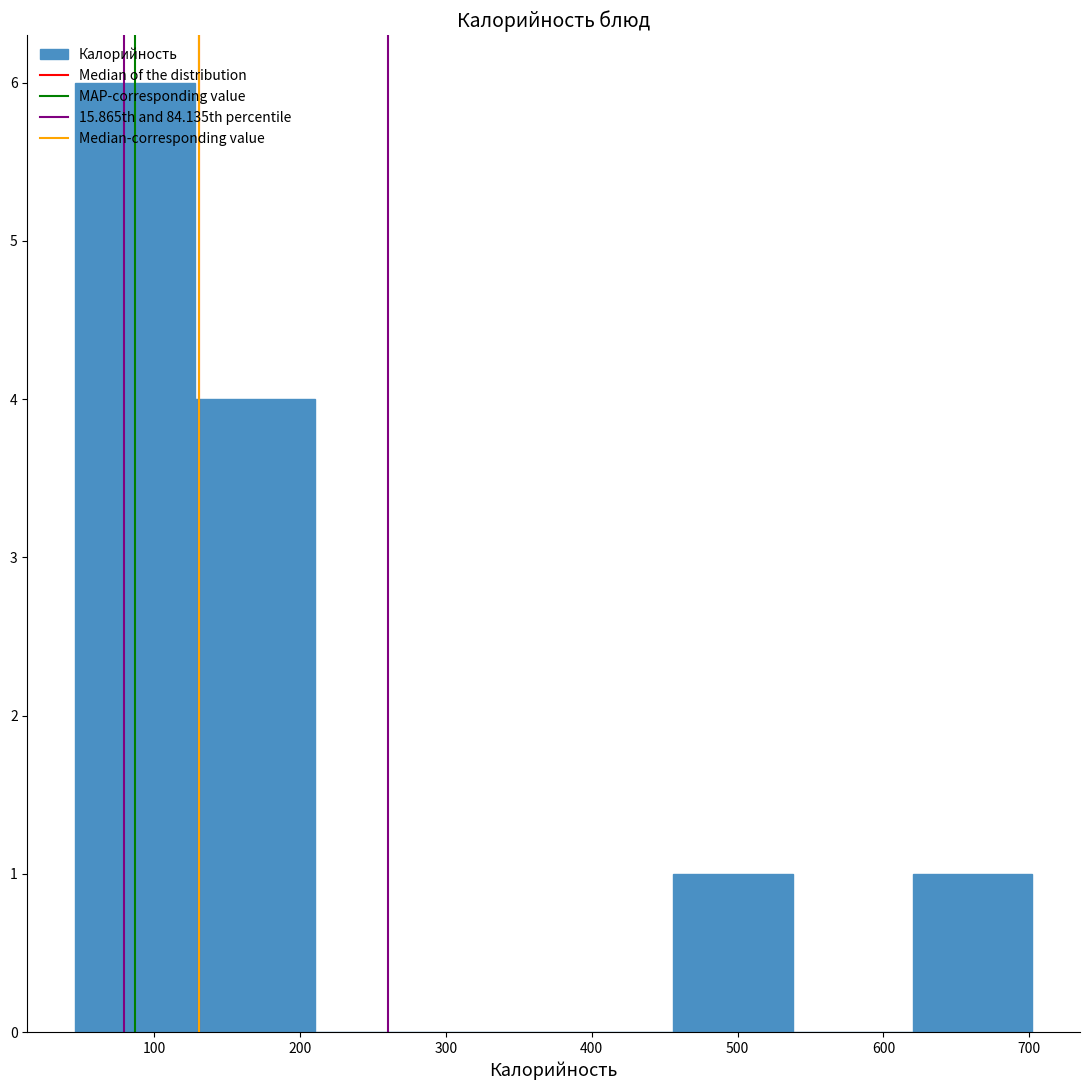

Reading left to right, list every bar in this chart as the range it spans on the x-axis followed by its height. Neither the bar edges nor the heights are printed on the chart, so give them approximately, as read against the axes.

46 to 128: 6
128 to 210: 4
210 to 292: 0
292 to 374: 0
374 to 456: 0
456 to 538: 1
538 to 620: 0
620 to 702: 1